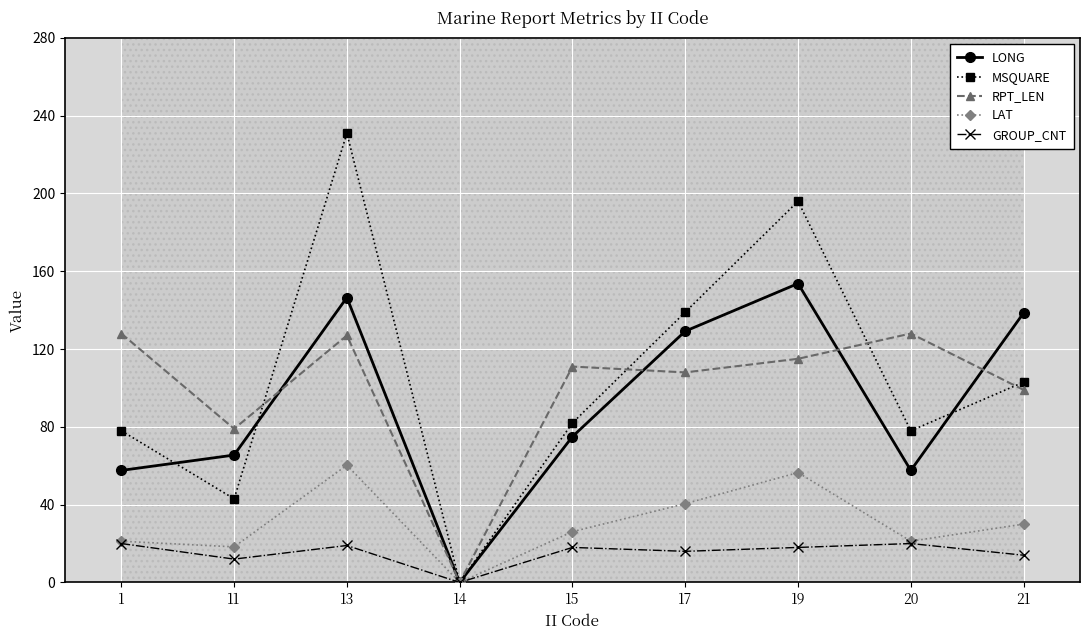

How many values in RPT_LEN are above zero?

8